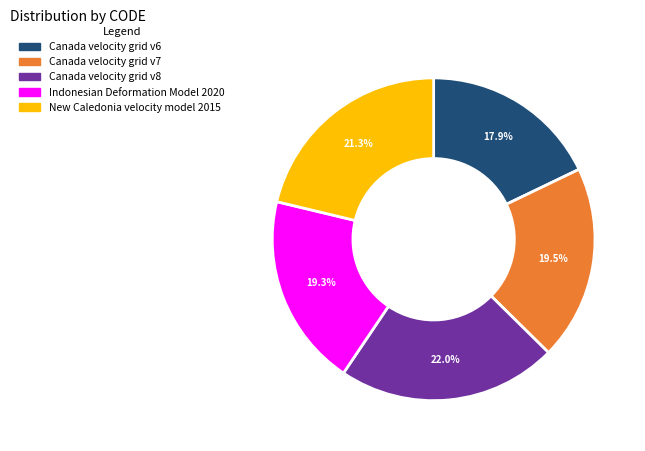

Which slice is the largest?

Canada velocity grid v8